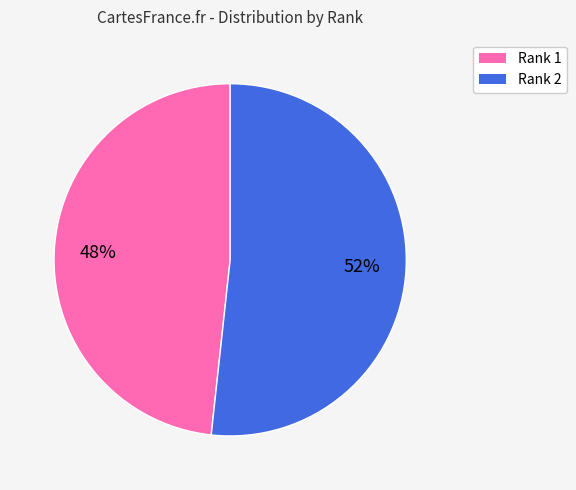

To the nearest percent, what is the average slice percentage?

50%